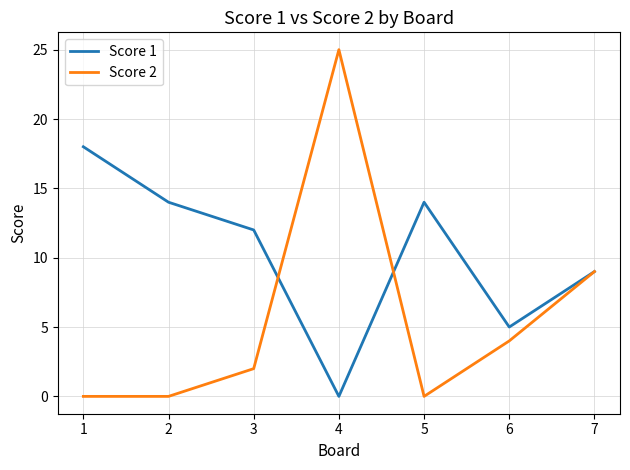

Which series has the widest spread of values?

Score 2